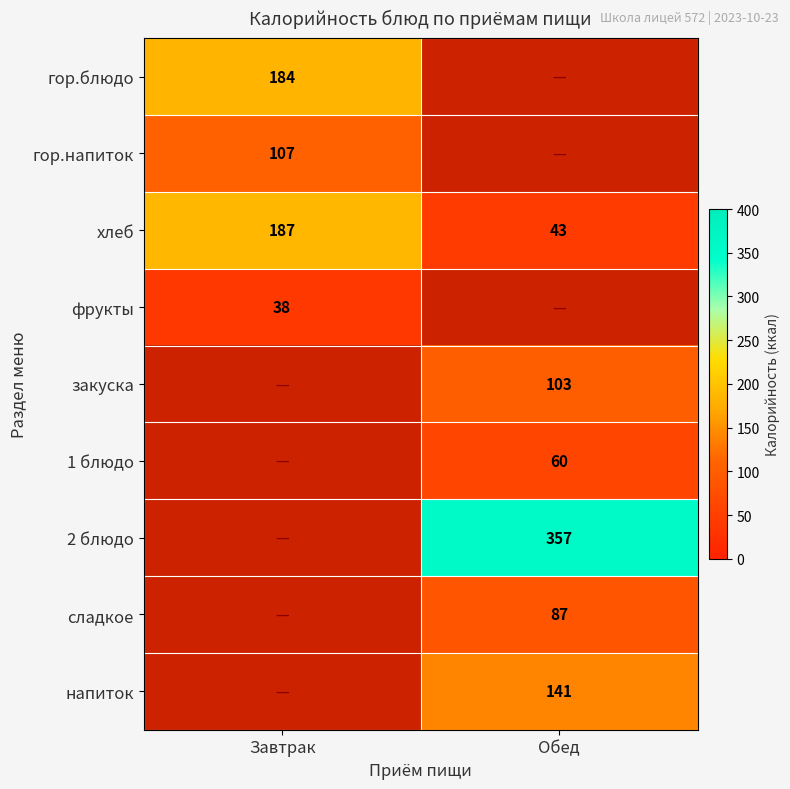

The value of фрукты at Завтрак is 38. True or false?

True